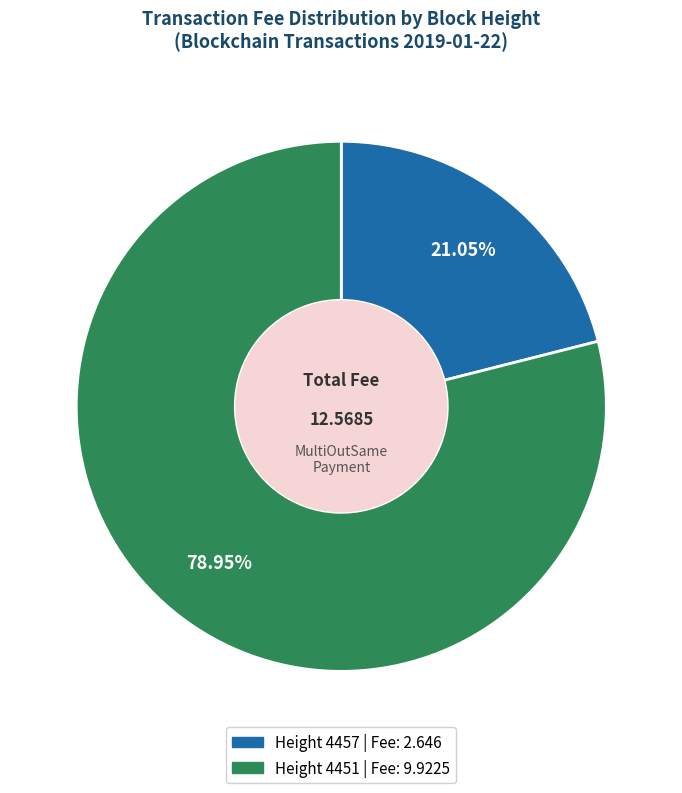

Is there a majority slice in this chart?

Yes